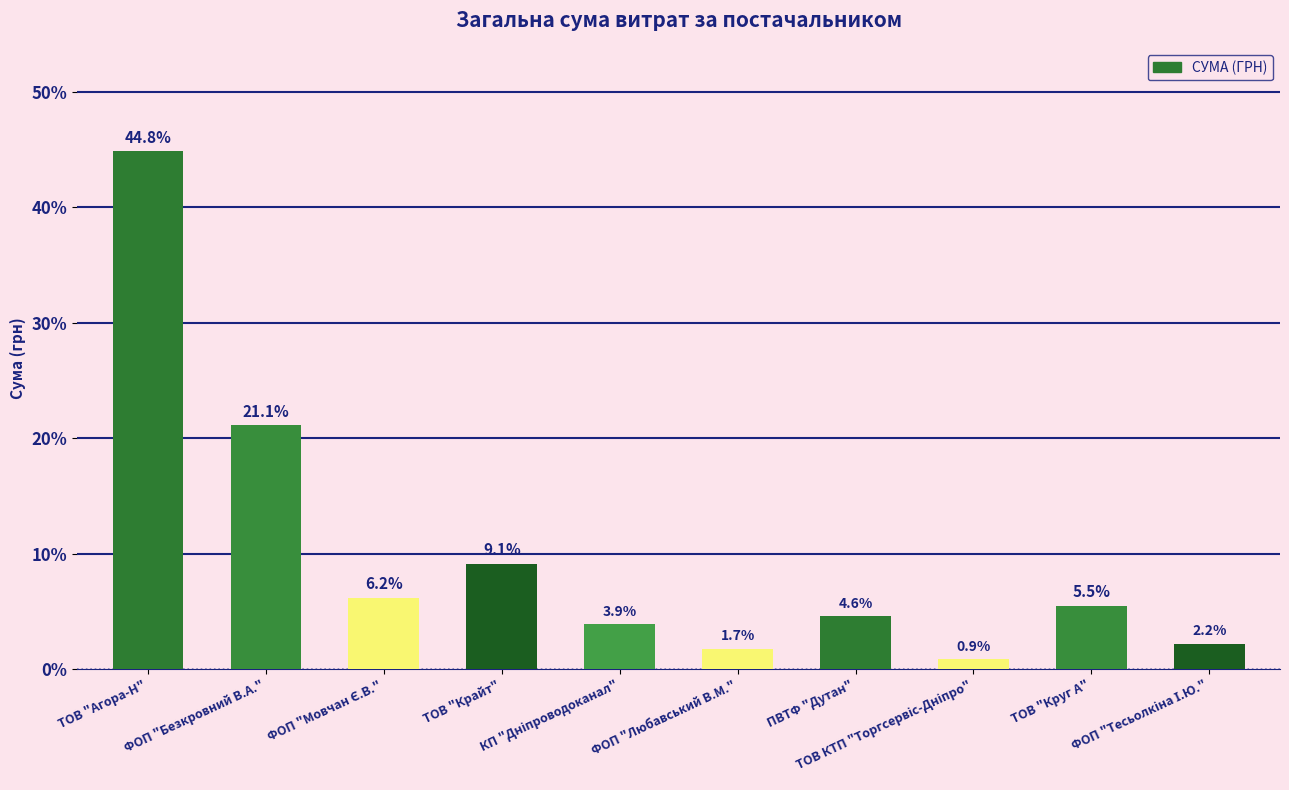

What is the difference between the second highest and second lowest values?

19.4